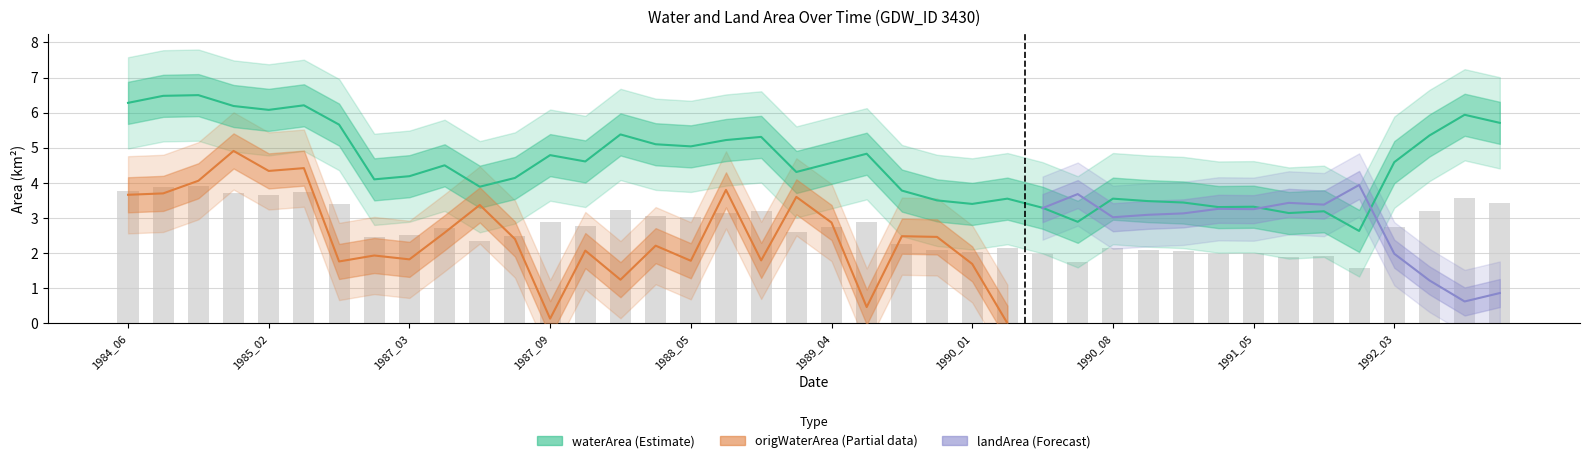

What is the spread (max minus min) of values at origNoDataArea?

2.5